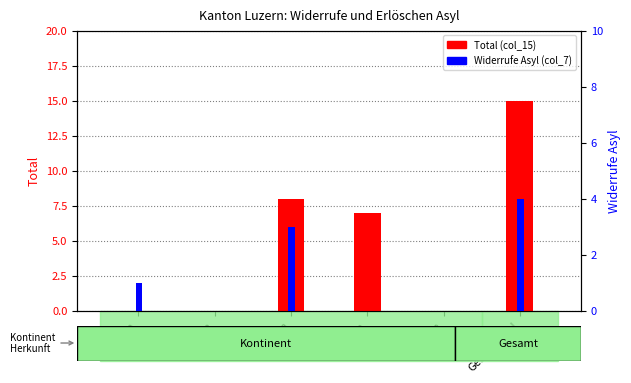

Which category has the highest value across all series?

Gesamttotal